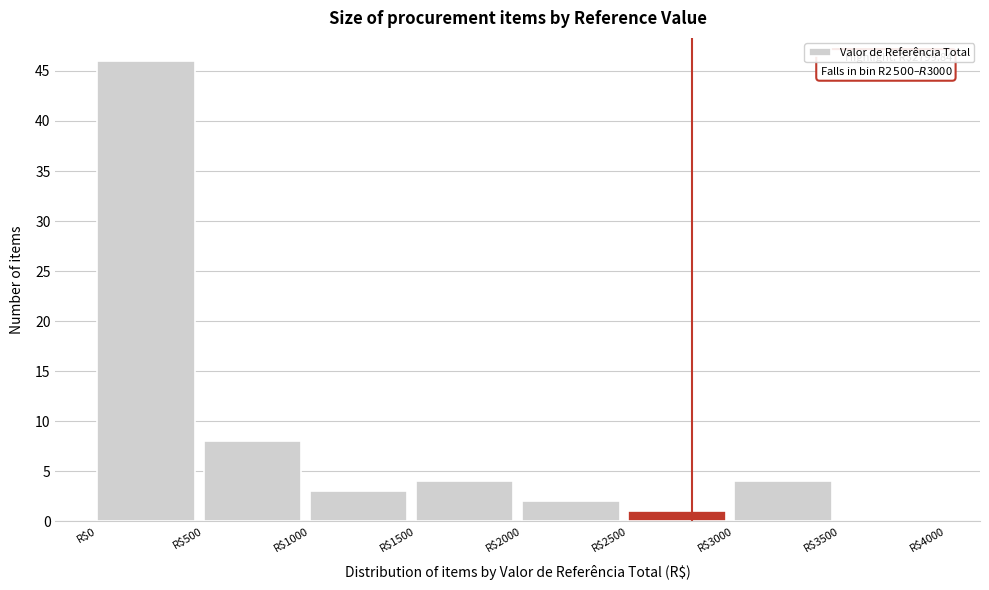

Over which range of the x-axis is the bar tallest?

0 to 500